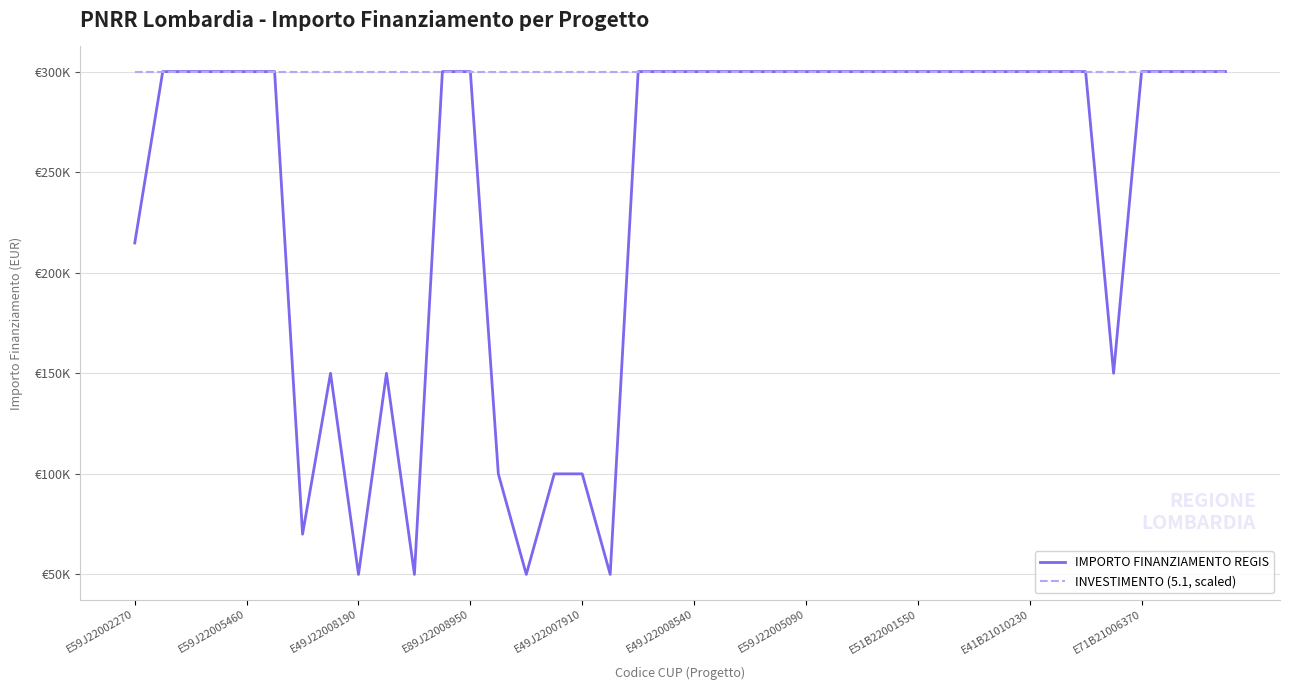

True or false: INVESTIMENTO (5.1, scaled) and IMPORTO FINANZIAMENTO REGIS cross at least once.

False